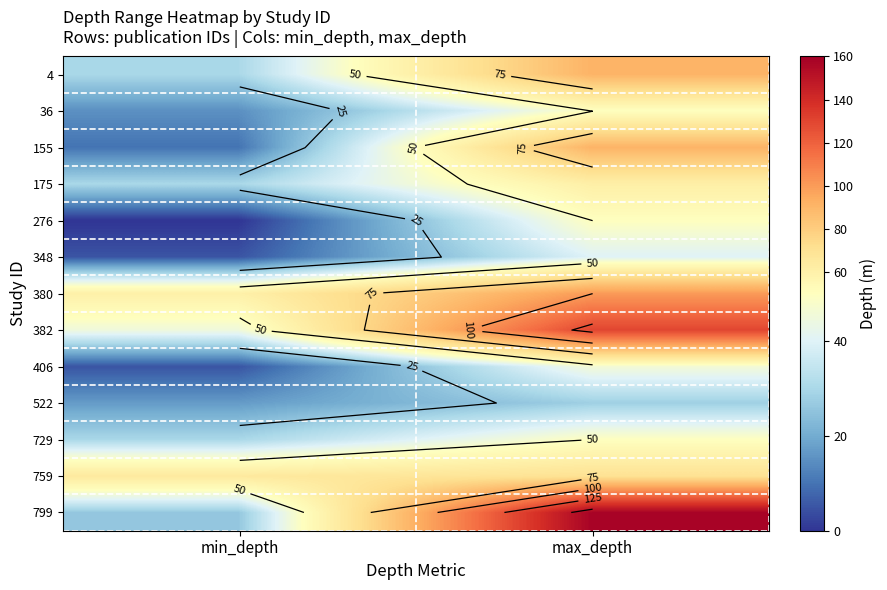

What is the spread (max minus min) of values at max_depth?

130